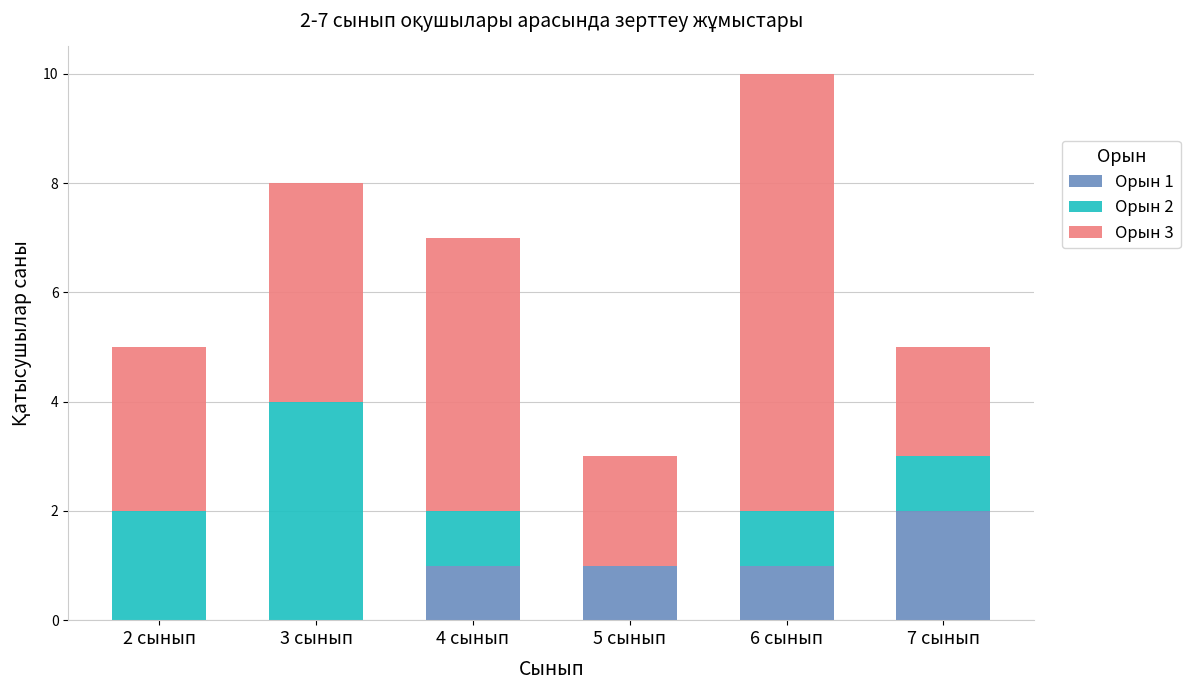

What is the total value across all series at 7 сынып?

5